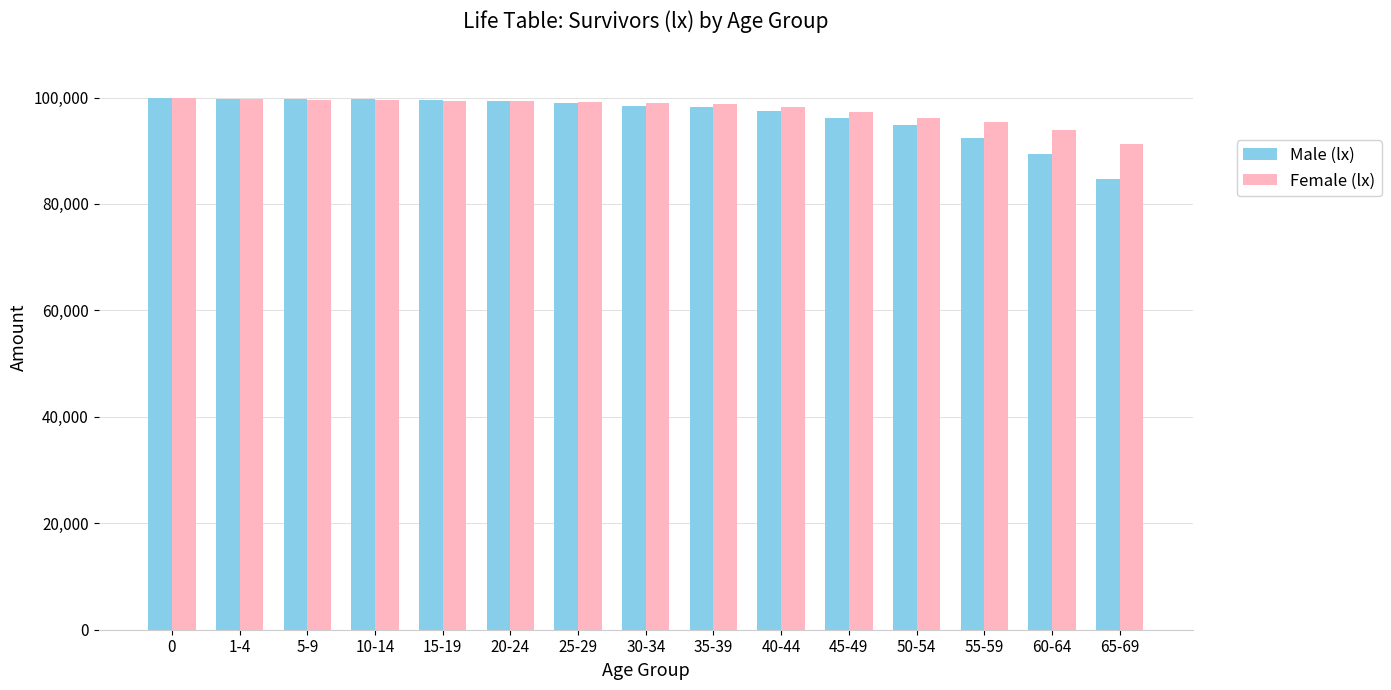

What is the spread (max minus min) of values at 50-54?

1412